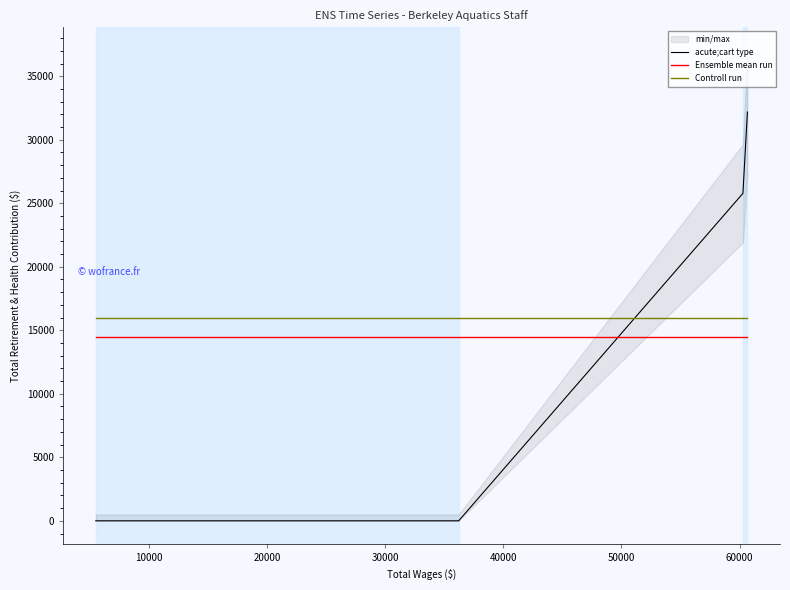

Does the chart have visible grid lines?

No